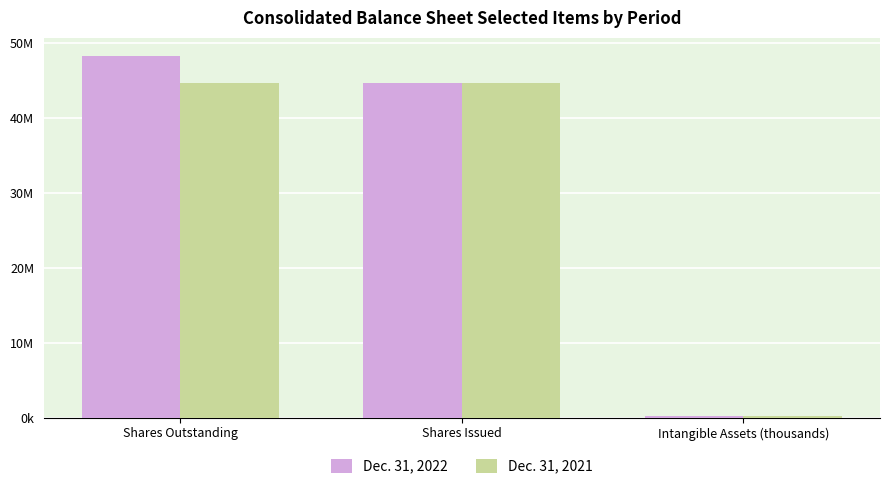

What position from the right is Intangible Assets (thousands)?

1